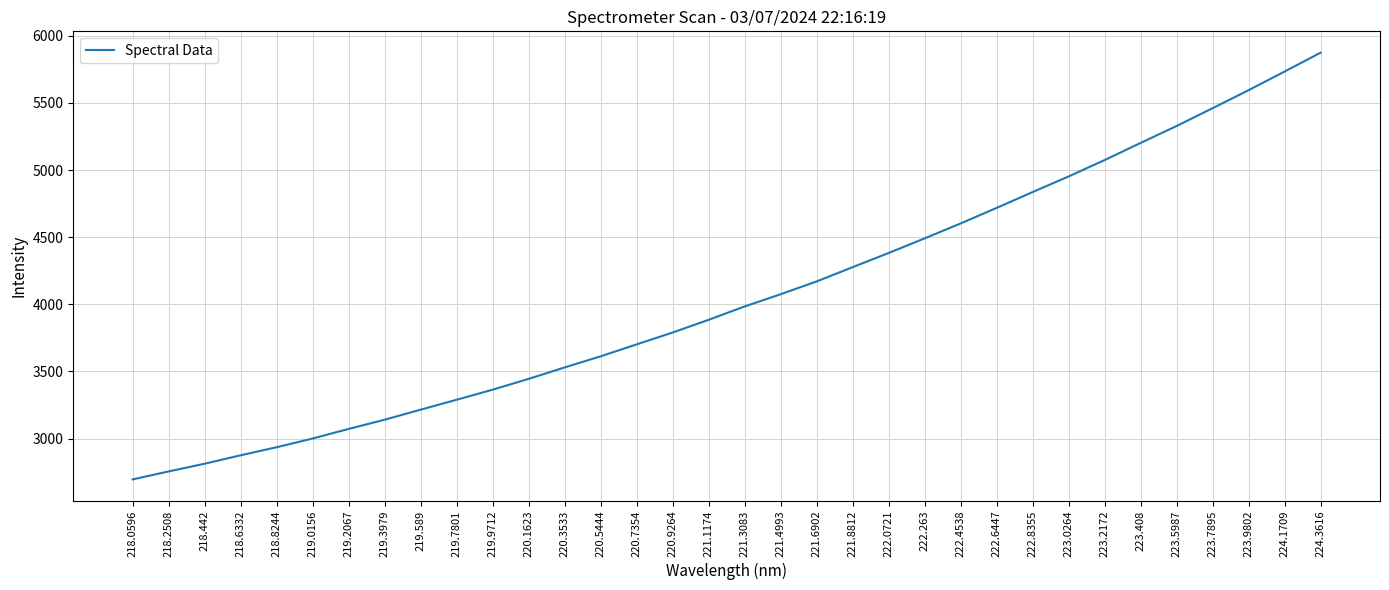

What is the ratio of the value at 223.2172 to the value at 222.263?

1.1